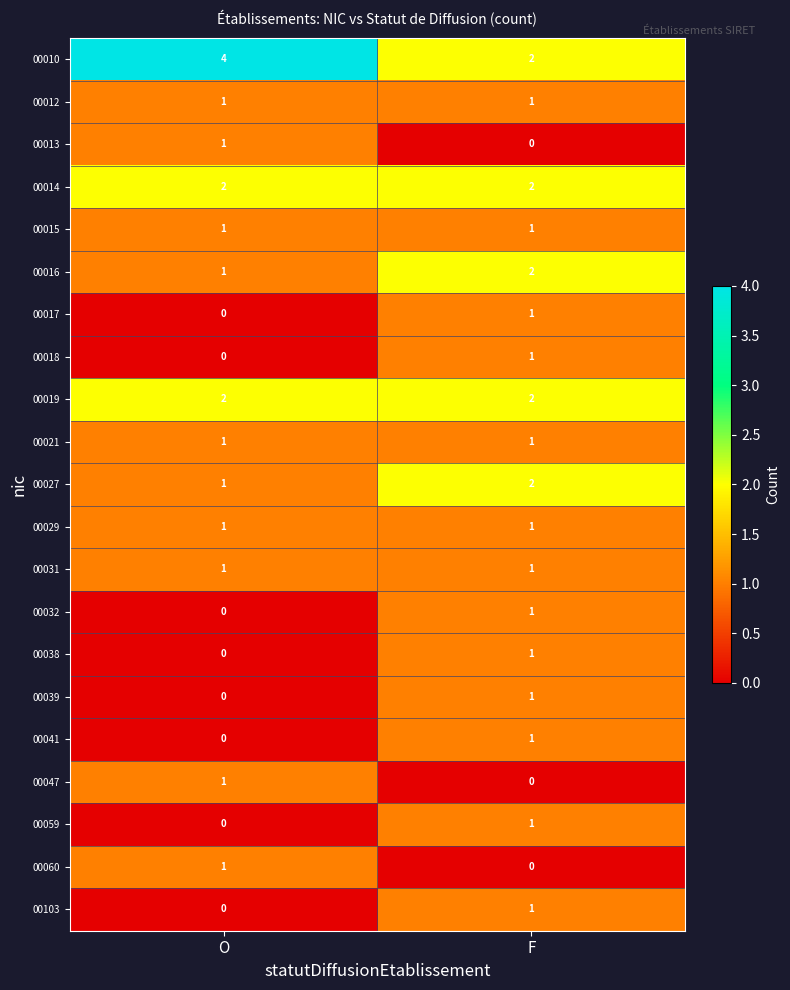

What is the total value across all series at F?

23